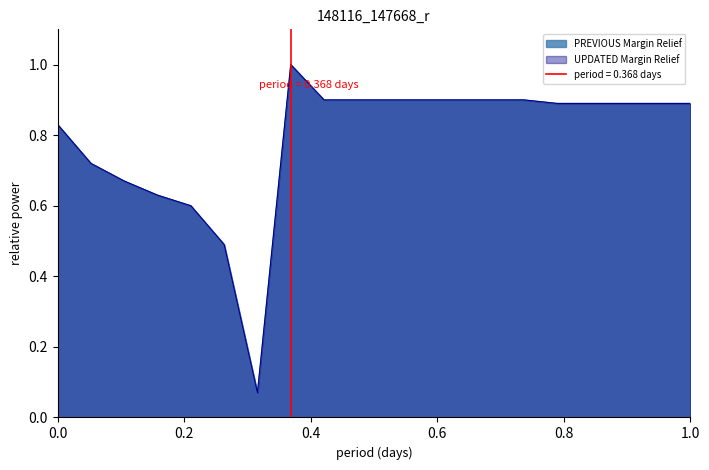

True or false: PREVIOUS Margin Relief and UPDATED Margin Relief intersect in this chart.

False